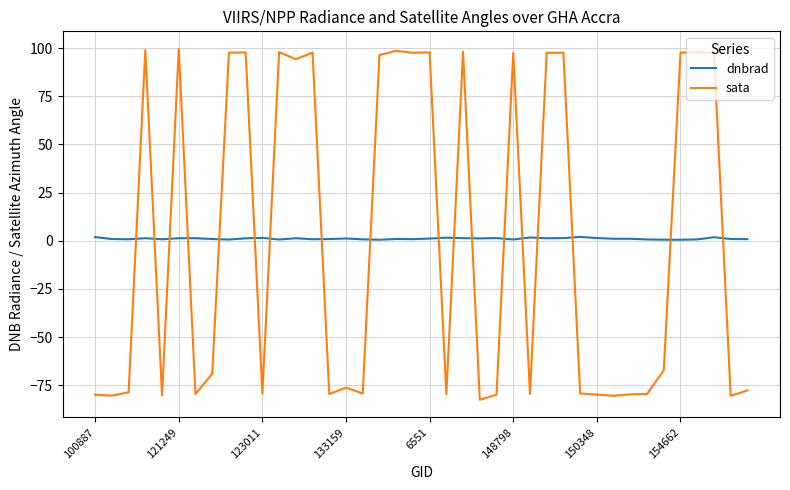

Rank the series by their maximum value, from highest to lowest.

sata, dnbrad